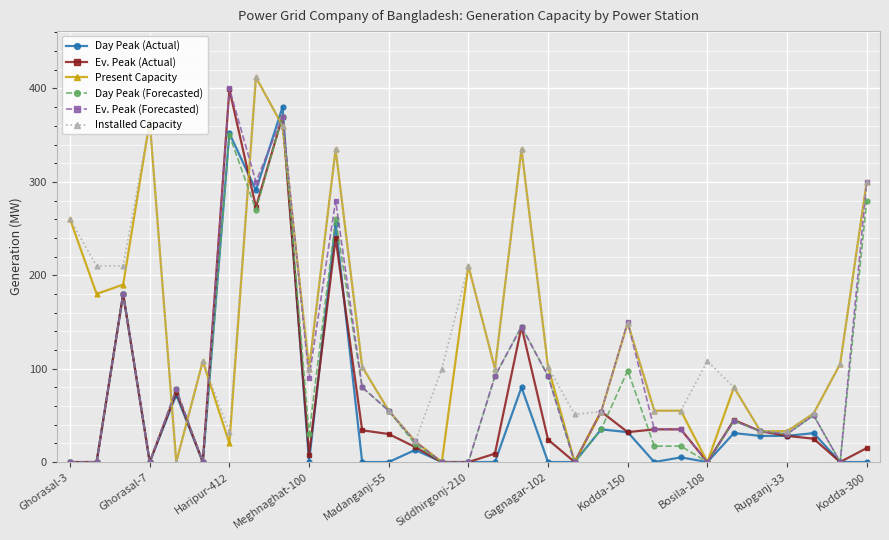

What is the greatest value displayed?

412